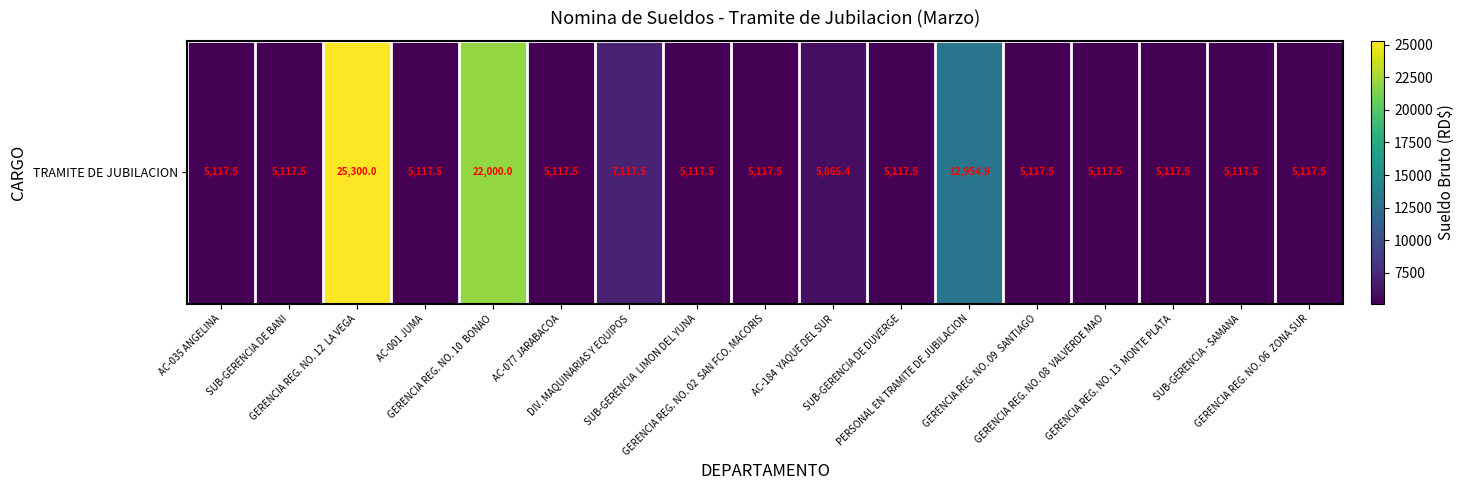

The value at PERSONAL EN TRAMITE DE JUBILACION is 20120.9. True or false?

False